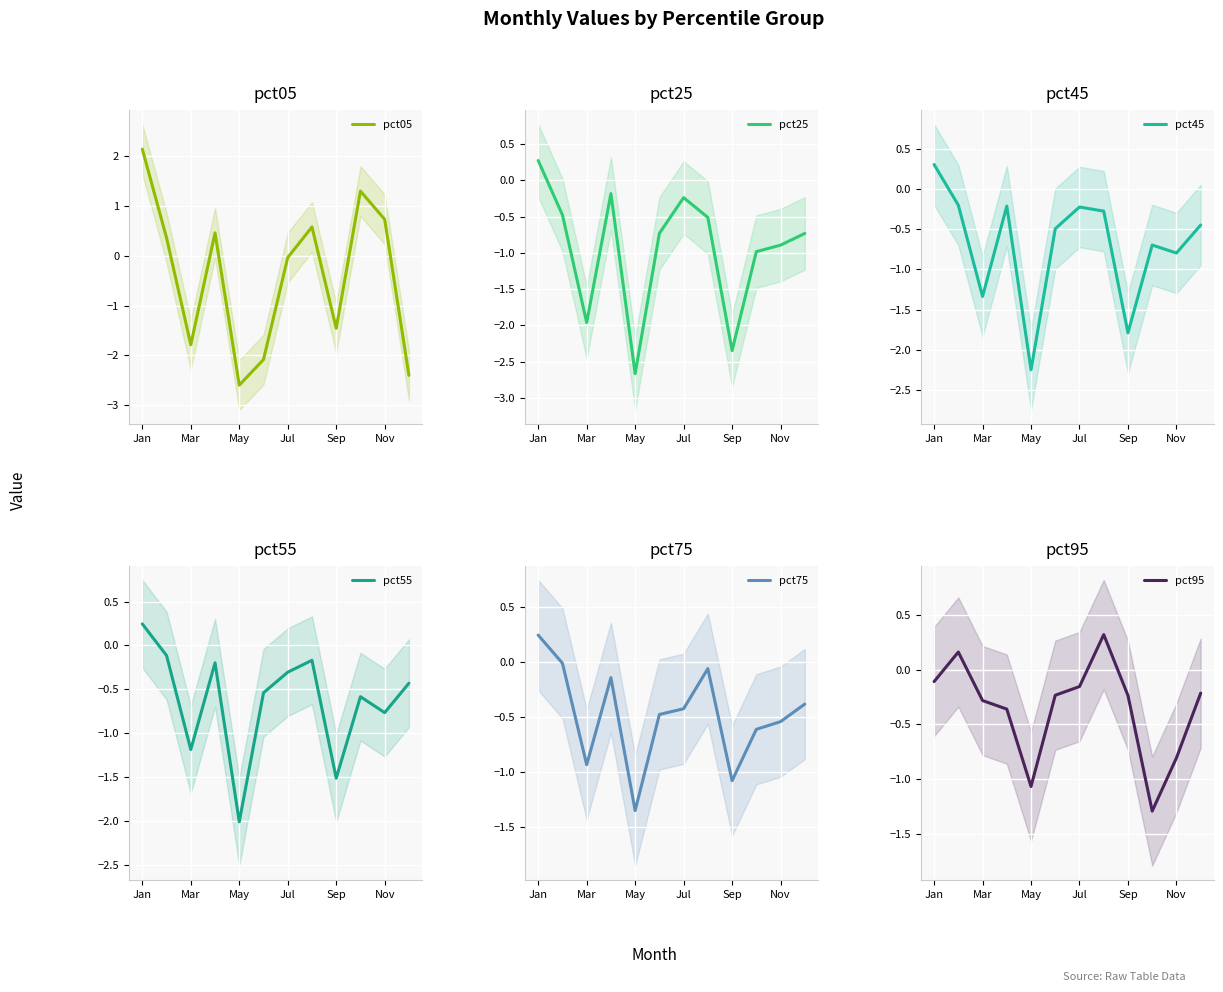

True or false: pct95 has a value of -0.8 at Nov.

True